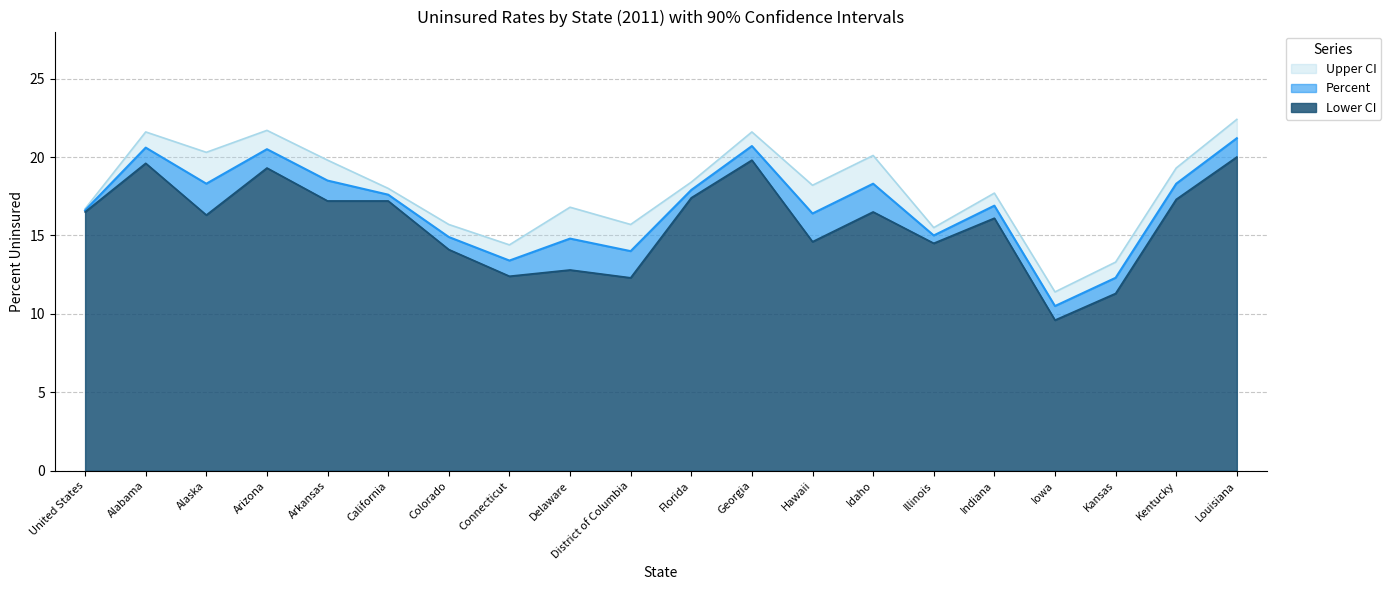

True or false: Upper CI and Lower CI intersect in this chart.

False